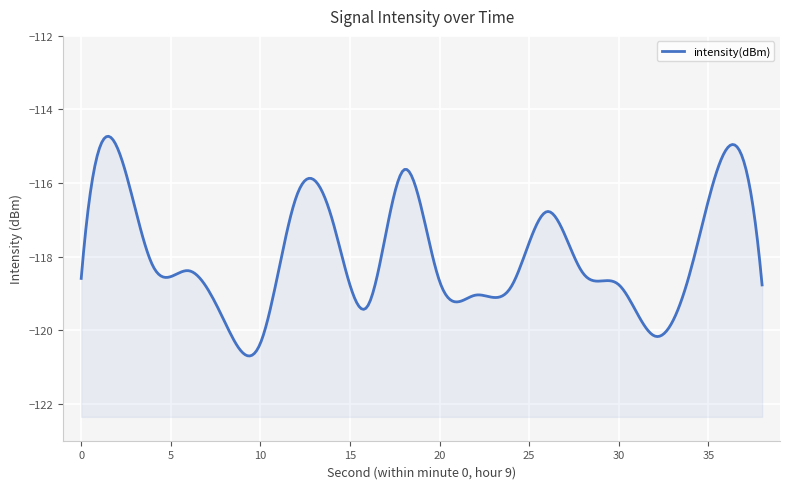

Where does the data first go above -118?

2